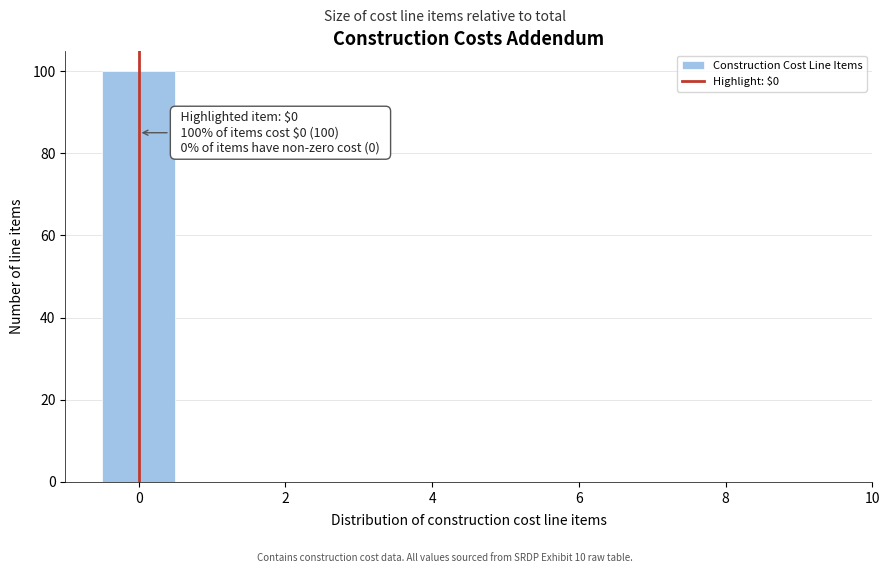

Over which range of the x-axis is the bar tallest?

-0.5 to 0.5